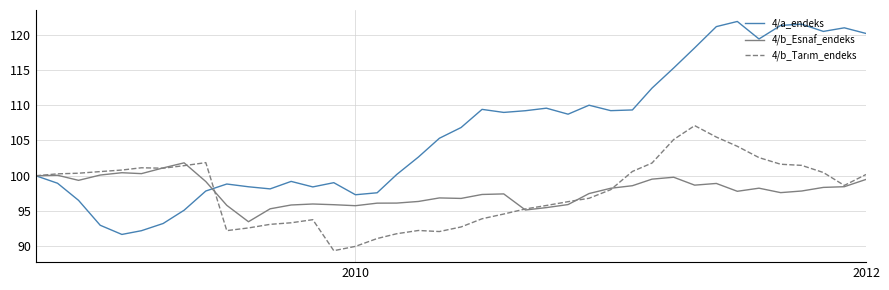

What is the lowest value of the 4/a_endeks series?

91.7